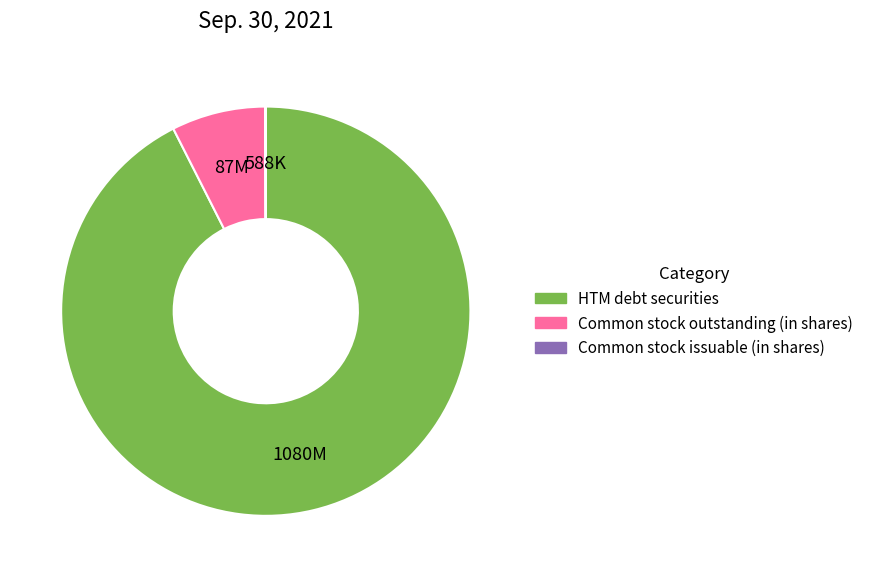

What is the ratio of the value at HTM debt securities to the value at Common stock outstanding (in shares)?

12.5